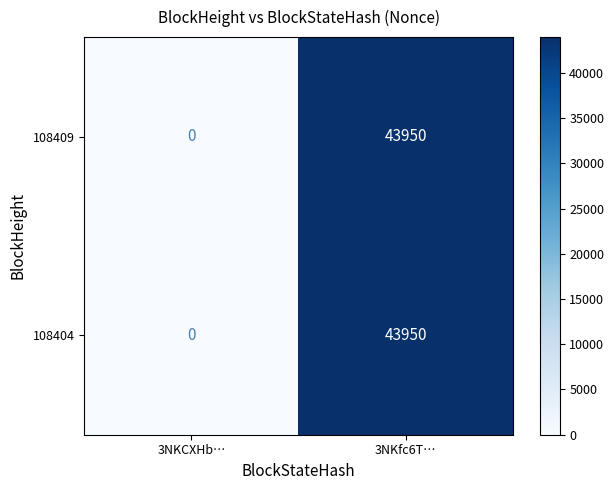

What value does the 108409 series have at 3NKfc6T…, to the nearest 10?

43950